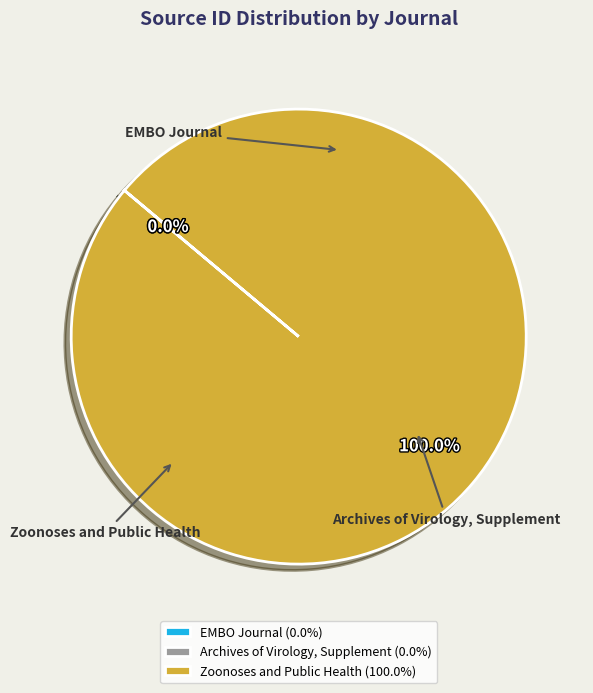

How many segments does this pie chart have?

3